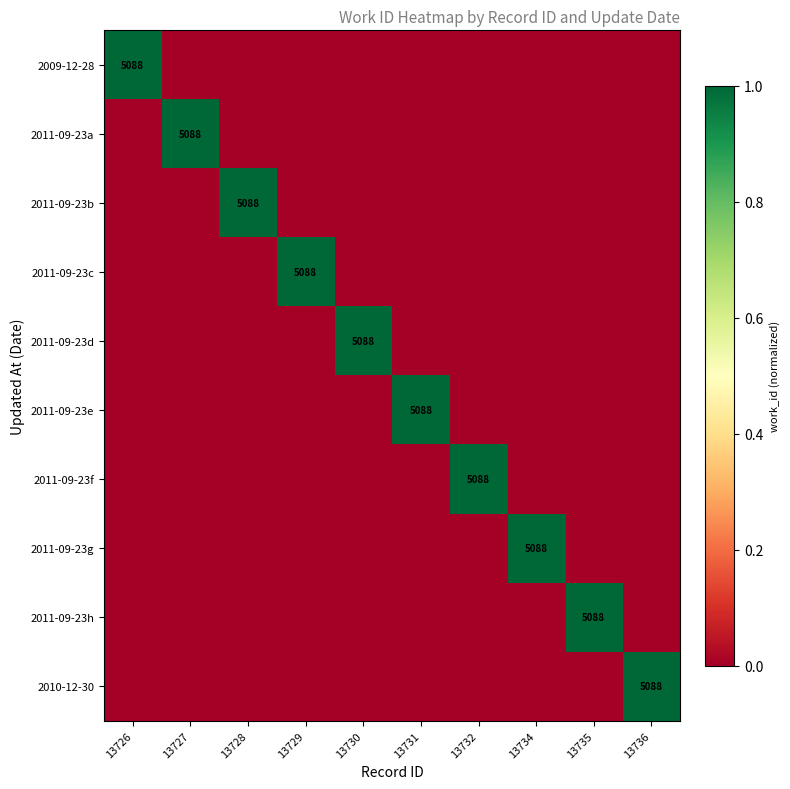

The value of 2011-09-23c at 13729 is 5088. True or false?

True